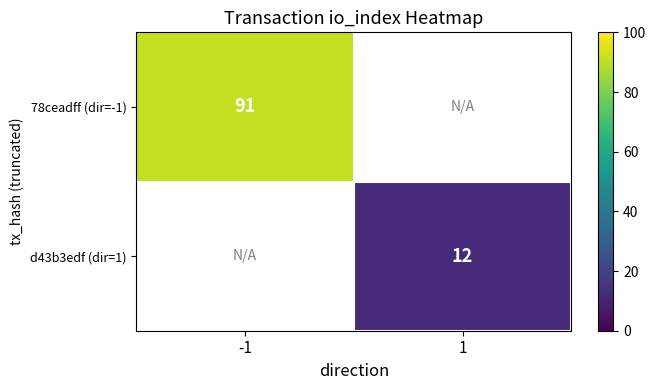

Is the value of 78ceadff (dir=-1) at -1 greater than the value of d43b3edf (dir=1) at 1?

Yes